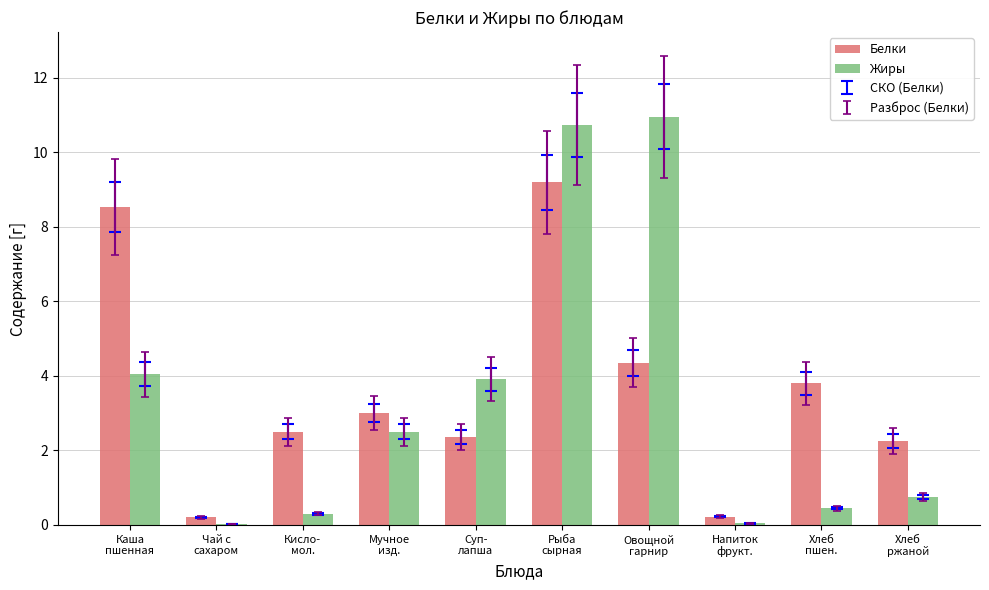

What is the difference between the Жиры values at Хлеб
пшен. and Суп-
лапша?

3.5